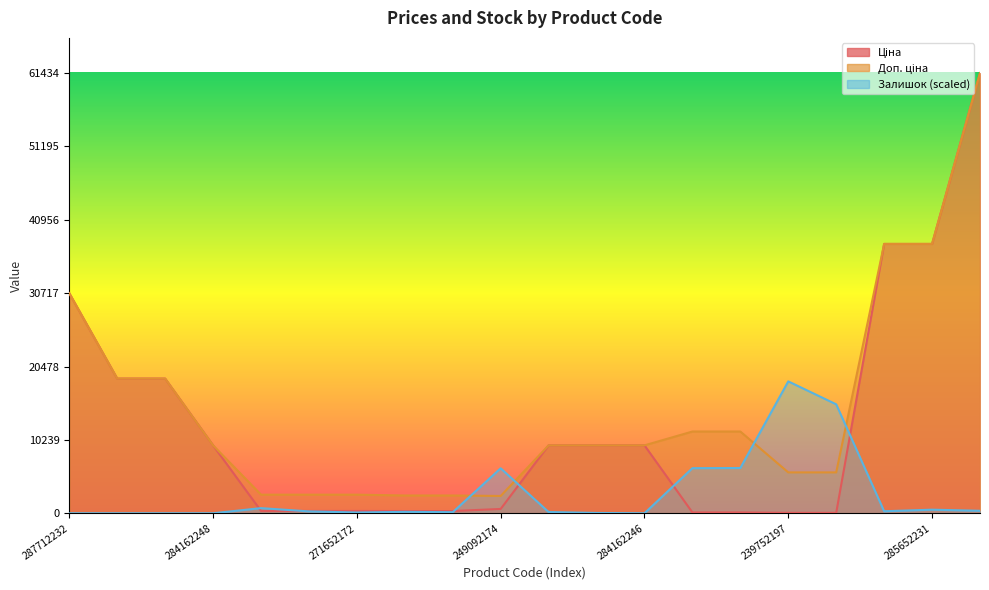

What is the difference between the second highest and minimum values in the Залишок series?

15206.1